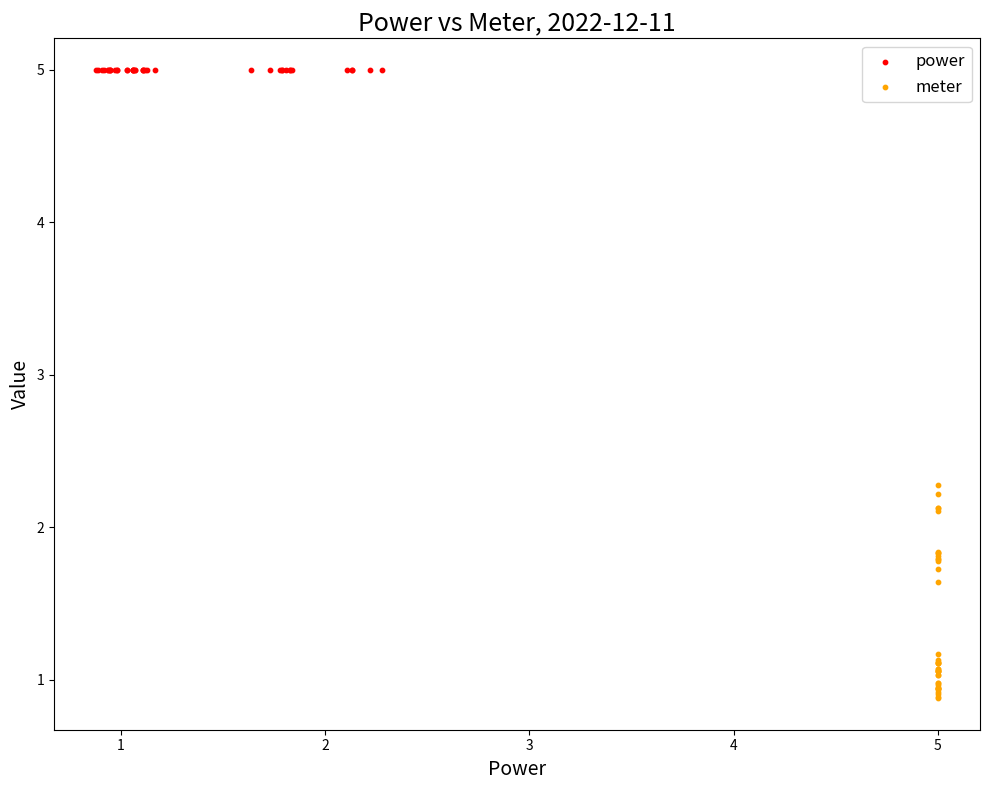

Which series contains the lowest Y value?

meter